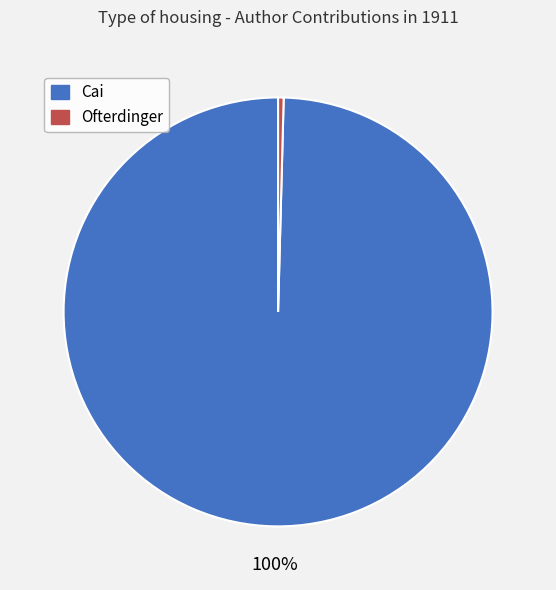

True or false: Ofterdinger accounts for 9% of the total.

False